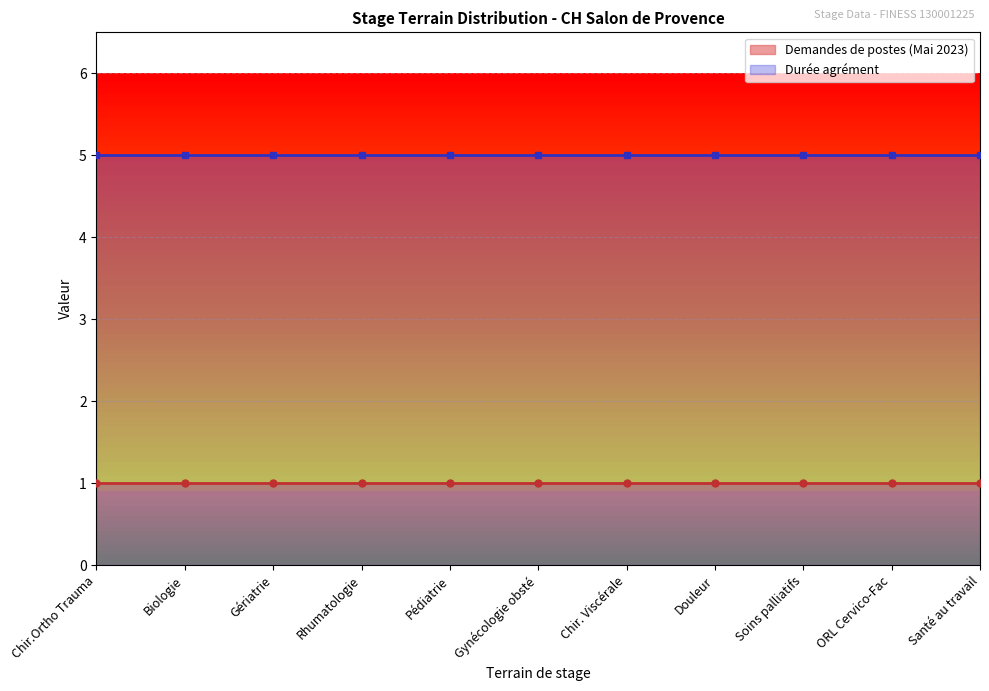

True or false: Durée agrément has more than 2 points higher than both neighbors.

False